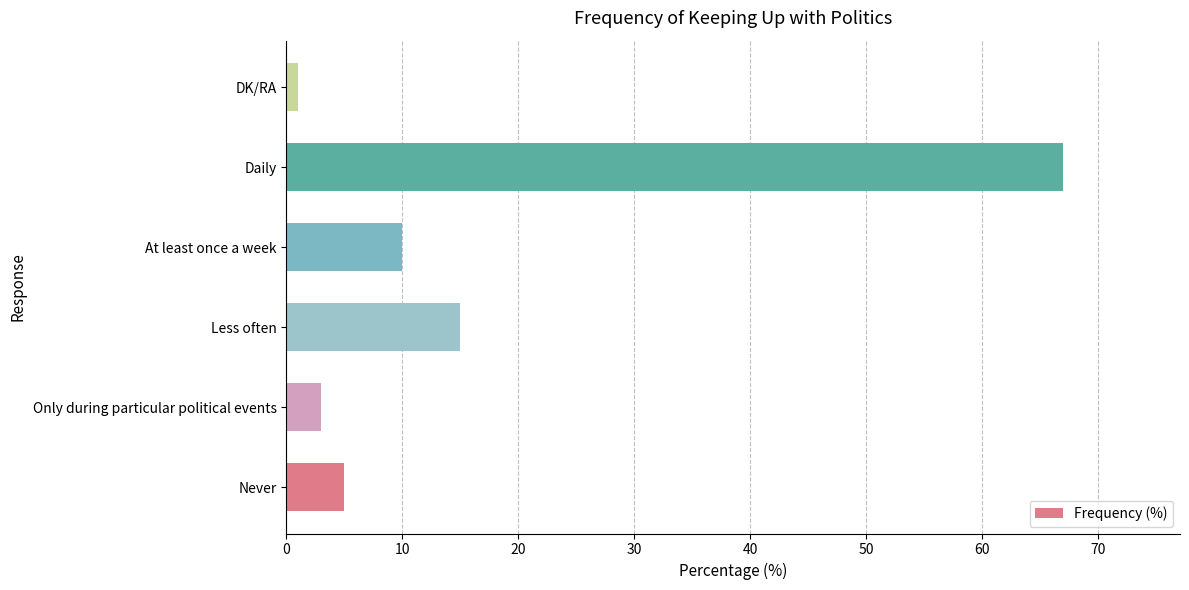

What is the greatest value displayed?

67